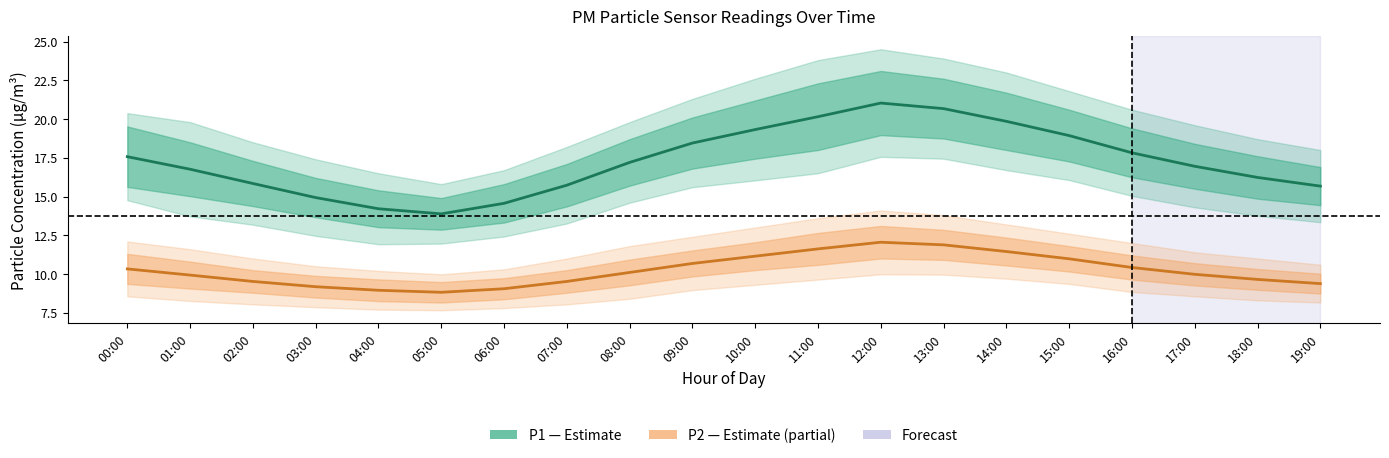

What is the spread (max minus min) of values at 15:00?

7.9